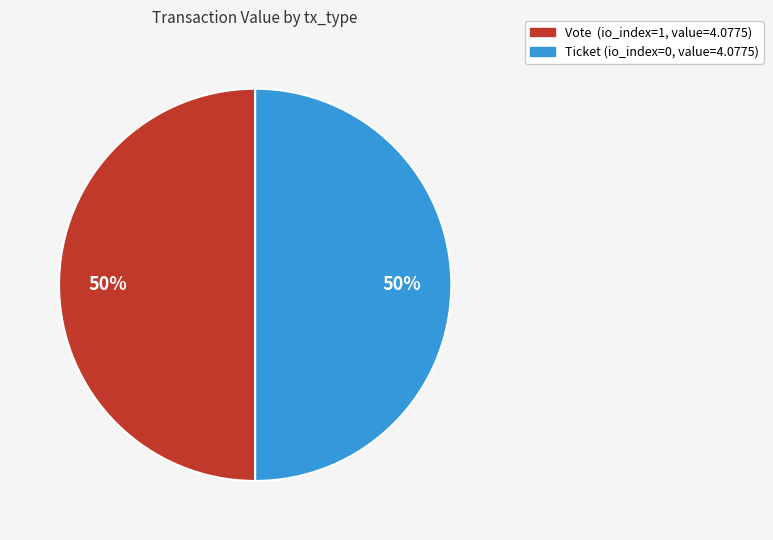

To the nearest percent, what is the difference between the largest and smallest slice percentages?

0%